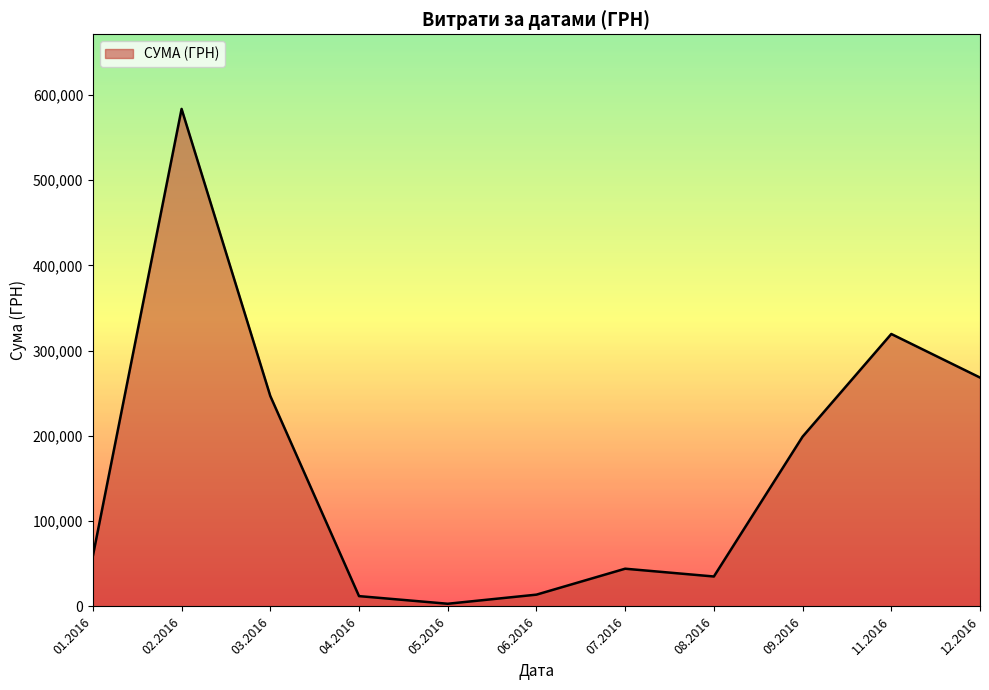

Which has a higher value, 11.2016 or 07.2016?

11.2016